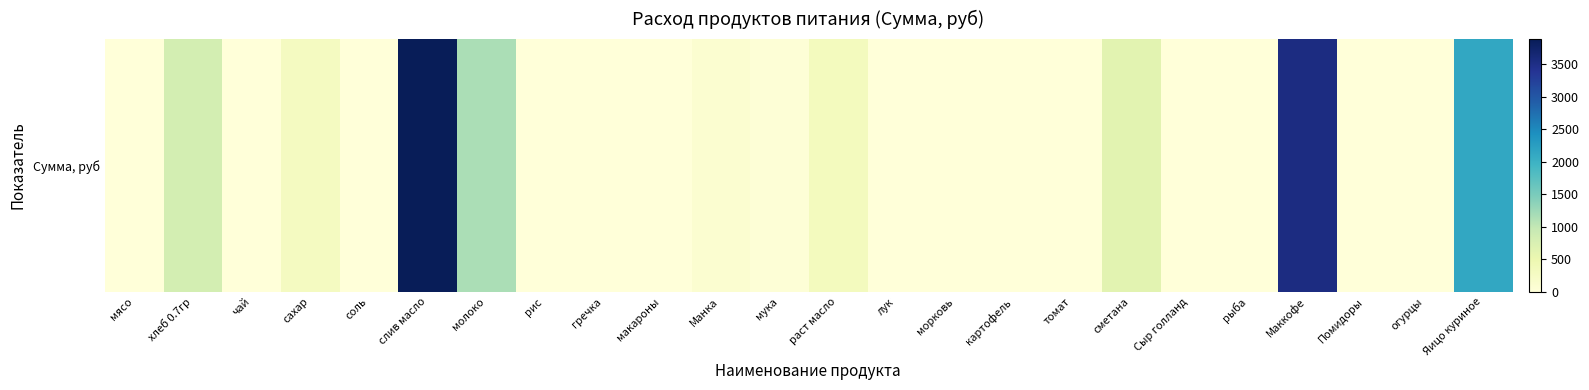

Rank the categories by value from highest to lowest.

слив масло, Маккофе, Яицо куриное, молоко, хлеб 0.7гр, сметана, раст масло, сахар, Манка, мука, соль, мясо, чай, рис, гречка, макароны, лук, морковь, картофель, томат, Сыр голланд, рыба, Помидоры, огурцы